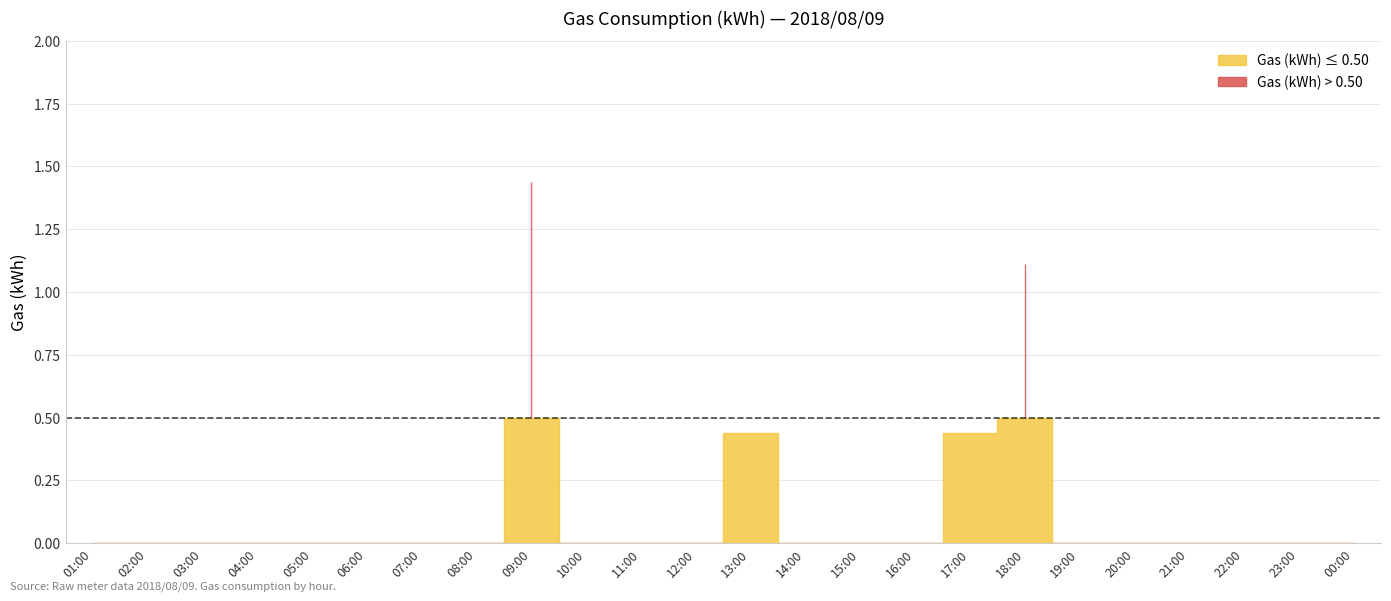

Reading left to right, transcribe all the data shown in this chart.

0.0	0.0	0.0	0.0	0.0	0.0	0.0	0.0	1.4	0.0	0.0	0.0	0.4	0.0	0.0	0.0	0.4	1.1	0.0	0.0	0.0	0.0	0.0	0.0